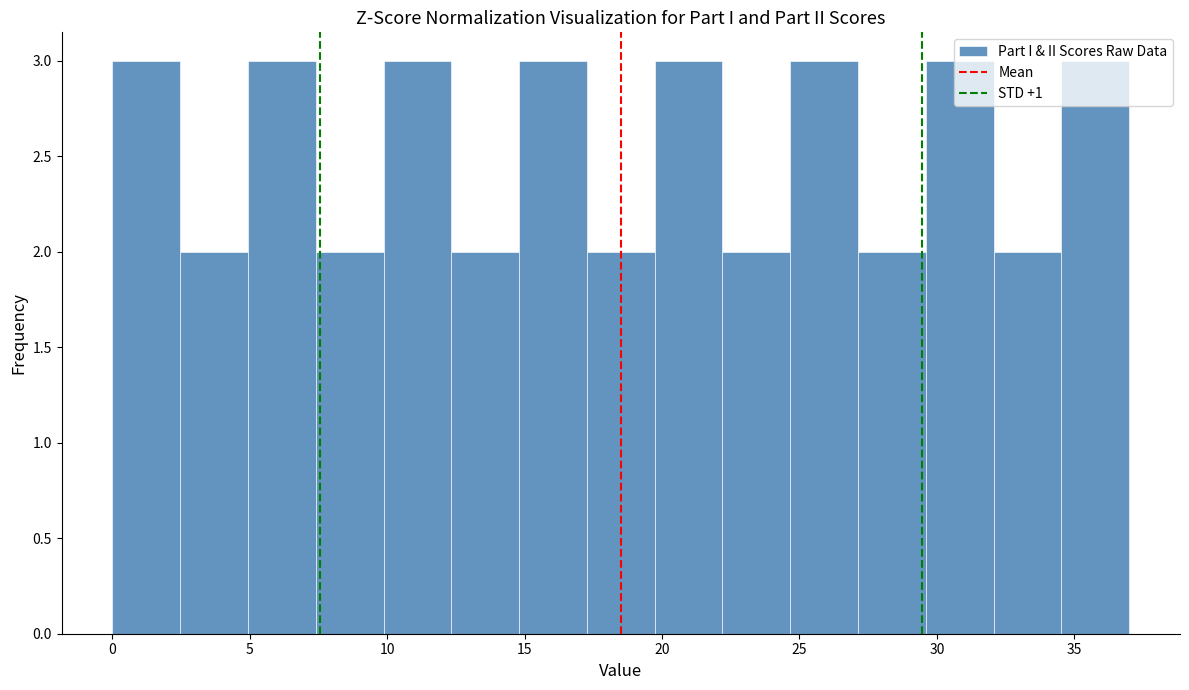

How tall is the bar that spans 32.0 to 34.5 on the x-axis? Neither the bar edges nor the heights are printed on the chart, so give them approximately, as read against the axes.

2